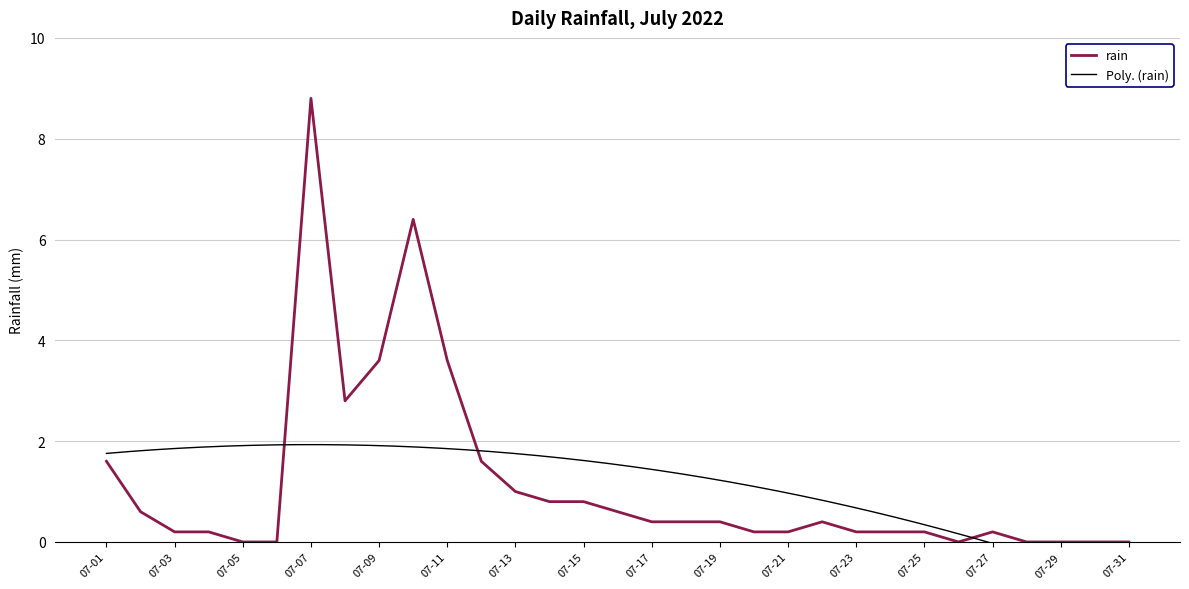

What is the change in value from 2022-07-16 to 2022-07-21?

-0.4